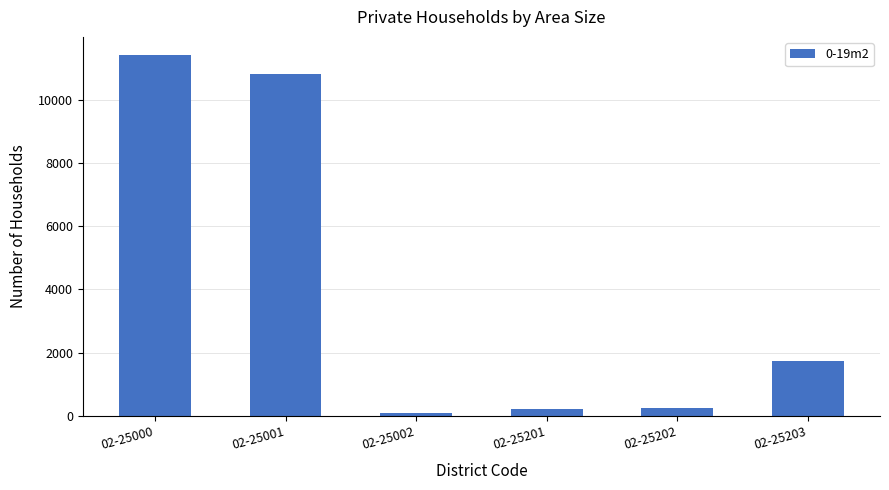

What is the change in value from 02-25000 to 02-25001?

-604